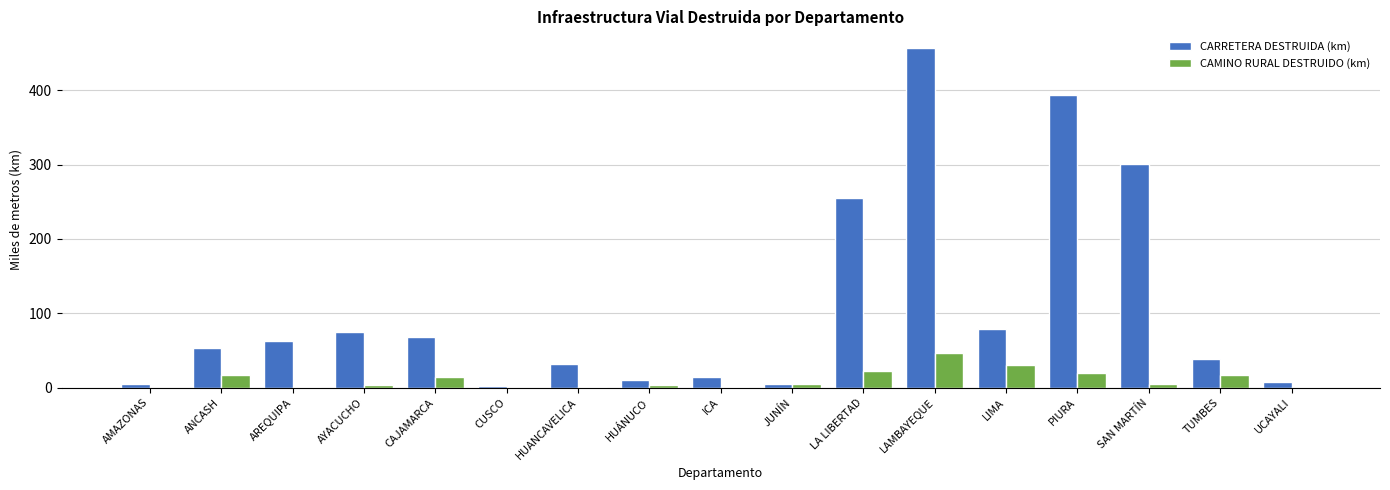

Where is CARRETERA DESTRUIDA (km) nearest to the value 229?

LA LIBERTAD